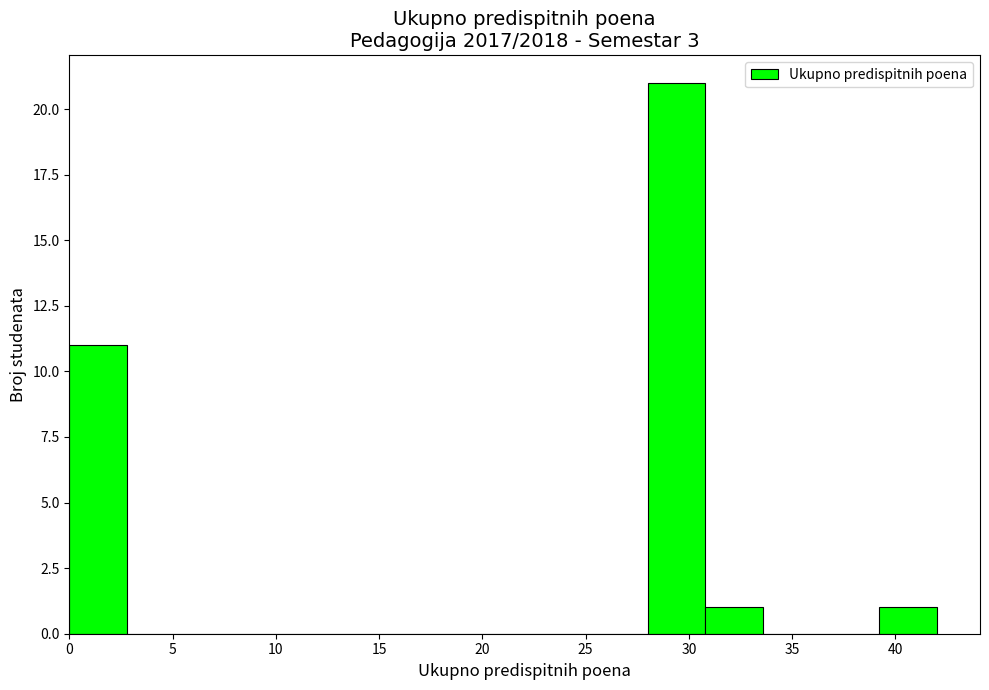

Reading left to right, transcribe this chart: for each bar, give the range it covers on the x-axis and its height. Neither the bar edges nor the heights are printed on the chart, so give them approximately, as read against the axes.

0.0 to 2.8: 11
2.8 to 5.6: 0
5.6 to 8.4: 0
8.4 to 11.2: 0
11.2 to 14.0: 0
14.0 to 16.8: 0
16.8 to 19.6: 0
19.6 to 22.4: 0
22.4 to 25.2: 0
25.2 to 28.0: 0
28.0 to 30.8: 21
30.8 to 33.6: 1
33.6 to 36.4: 0
36.4 to 39.2: 0
39.2 to 42.0: 1